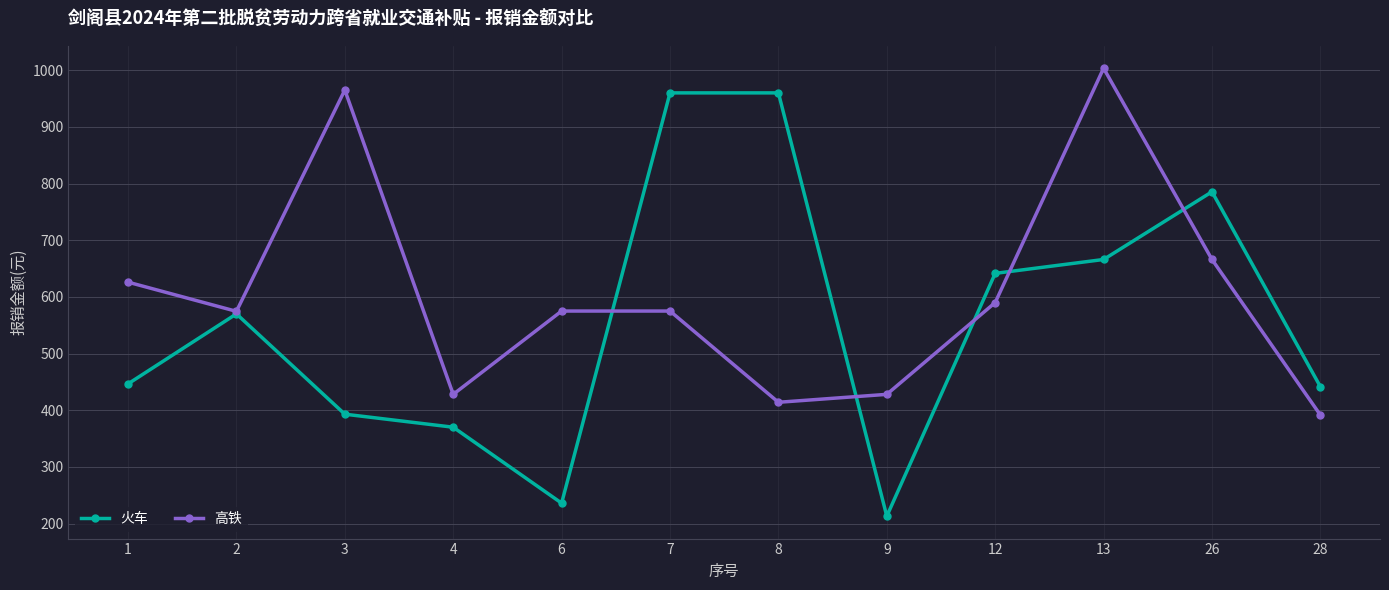

What is the value of the 火车 point at the 3rd from the left?

393.0